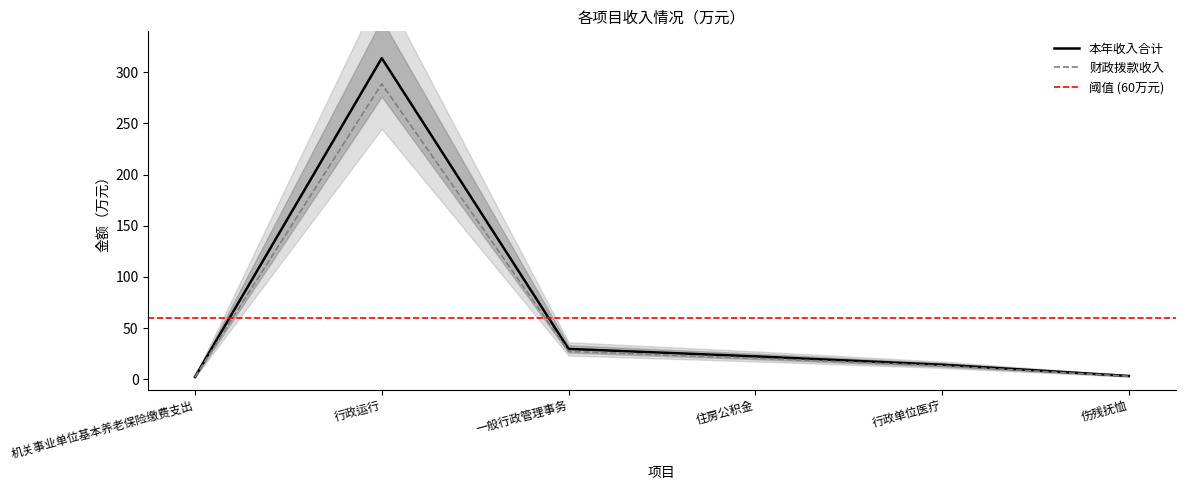

What value does the 财政拨款收入 series have at 行政运行?

288.7